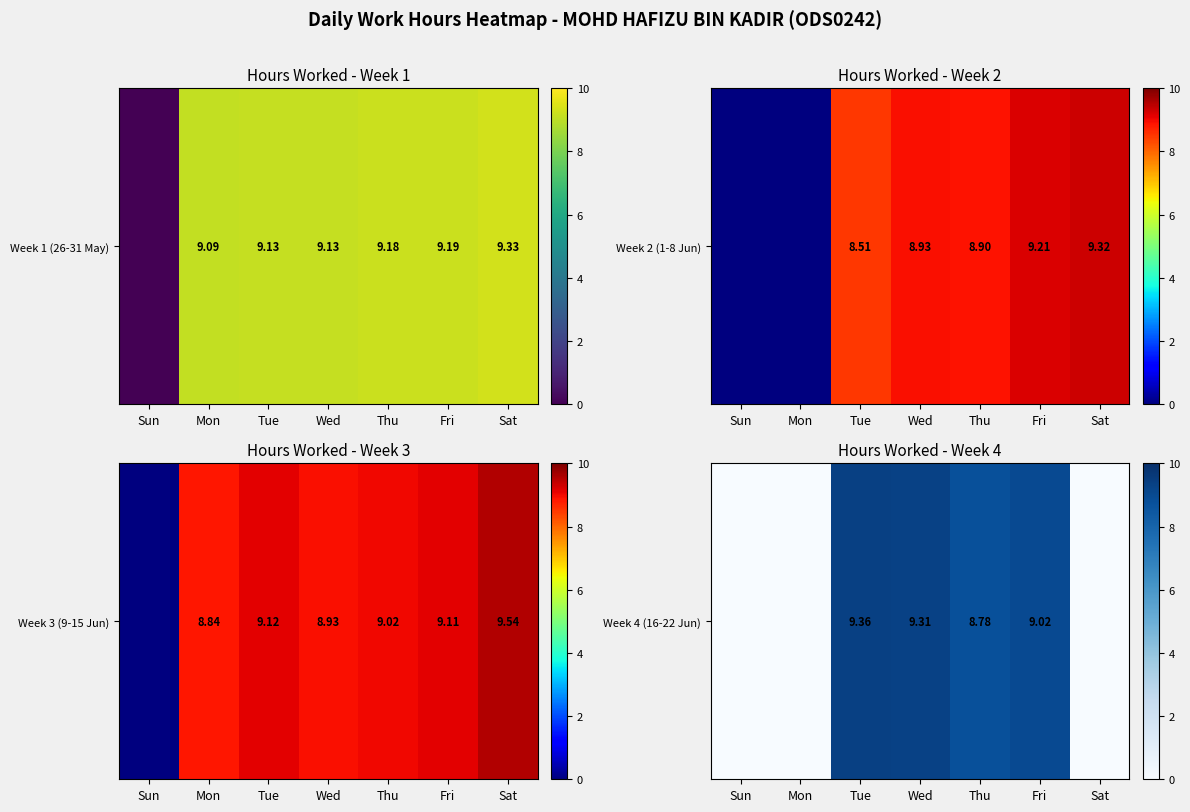

What is the difference between the maximum and minimum values?

9.4